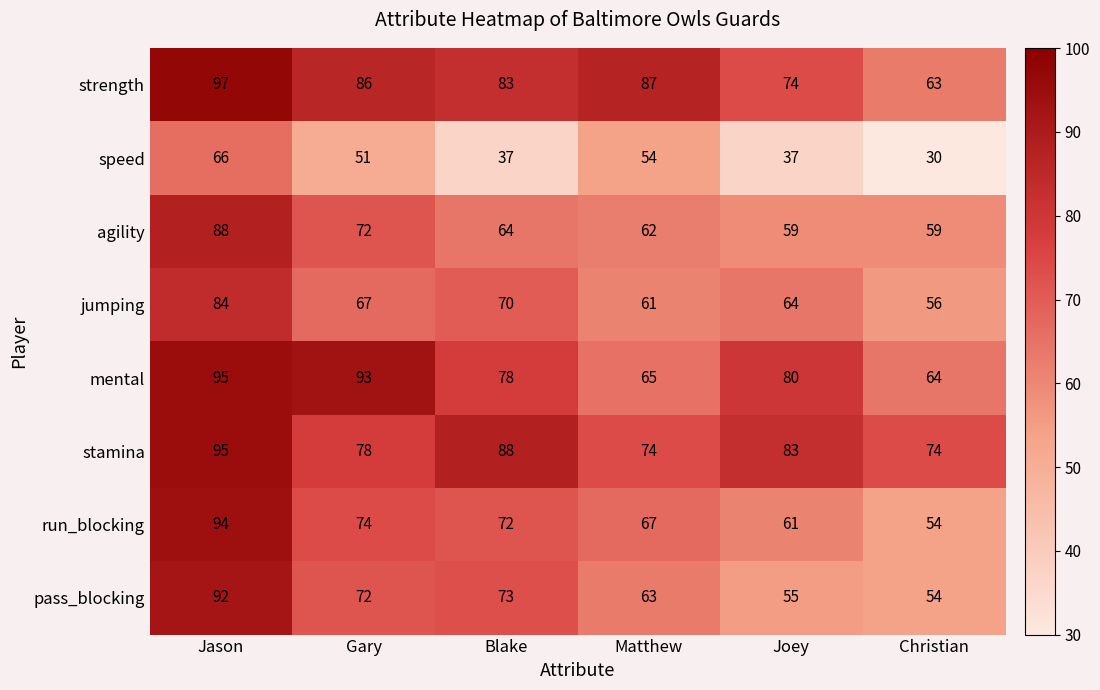

True or false: pass_blocking has a value of 88 at Joey.

False